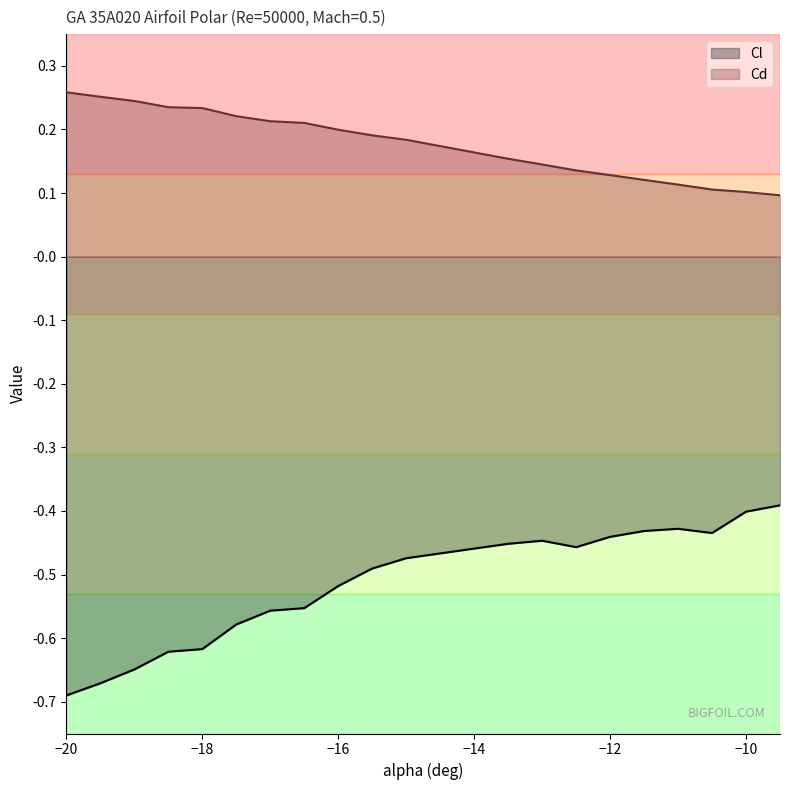

Reading left to right, transcribe all the data shown in this chart.

Cl: -20=-0.7	-19.5=-0.7	-19=-0.6	-18.5=-0.6	-18=-0.6	-17.5=-0.6	-17=-0.6	-16.5=-0.6	-16=-0.5	-15.5=-0.5	-15=-0.5	-13.5=-0.5	-13=-0.4	-12.5=-0.5	-12=-0.4	-11.5=-0.4	-11=-0.4	-10.5=-0.4	-10=-0.4	-9.5=-0.4
Cd: -20=0.3	-19.5=0.3	-19=0.2	-18.5=0.2	-18=0.2	-17.5=0.2	-17=0.2	-16.5=0.2	-16=0.2	-15.5=0.2	-15=0.2	-13.5=0.2	-13=0.1	-12.5=0.1	-12=0.1	-11.5=0.1	-11=0.1	-10.5=0.1	-10=0.1	-9.5=0.1